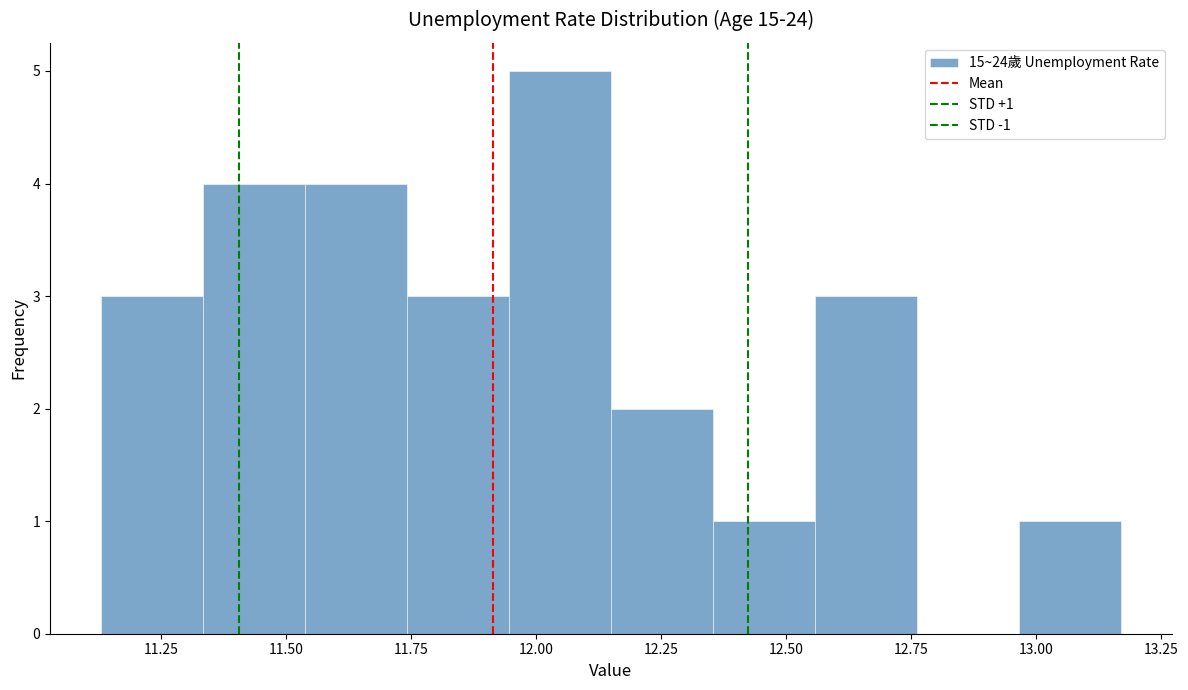

Which range on the x-axis has the tallest bar?

11.95 to 12.15